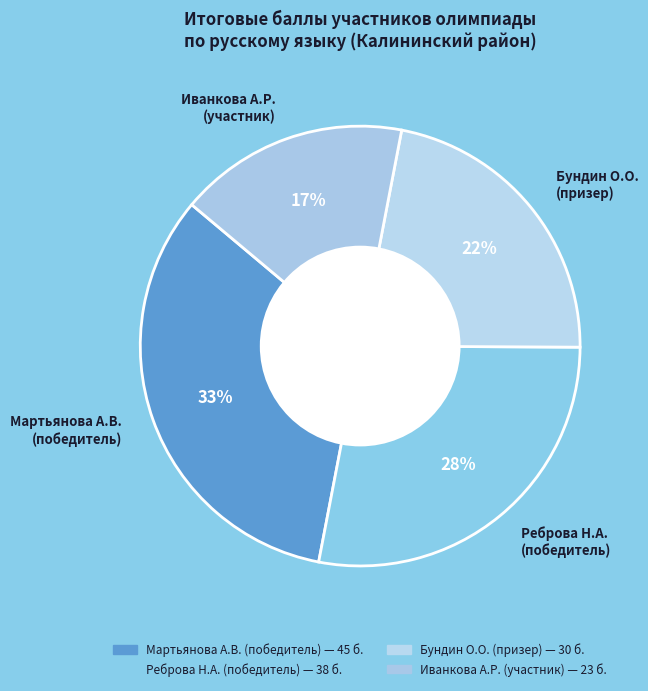

Is there a majority slice in this chart?

No